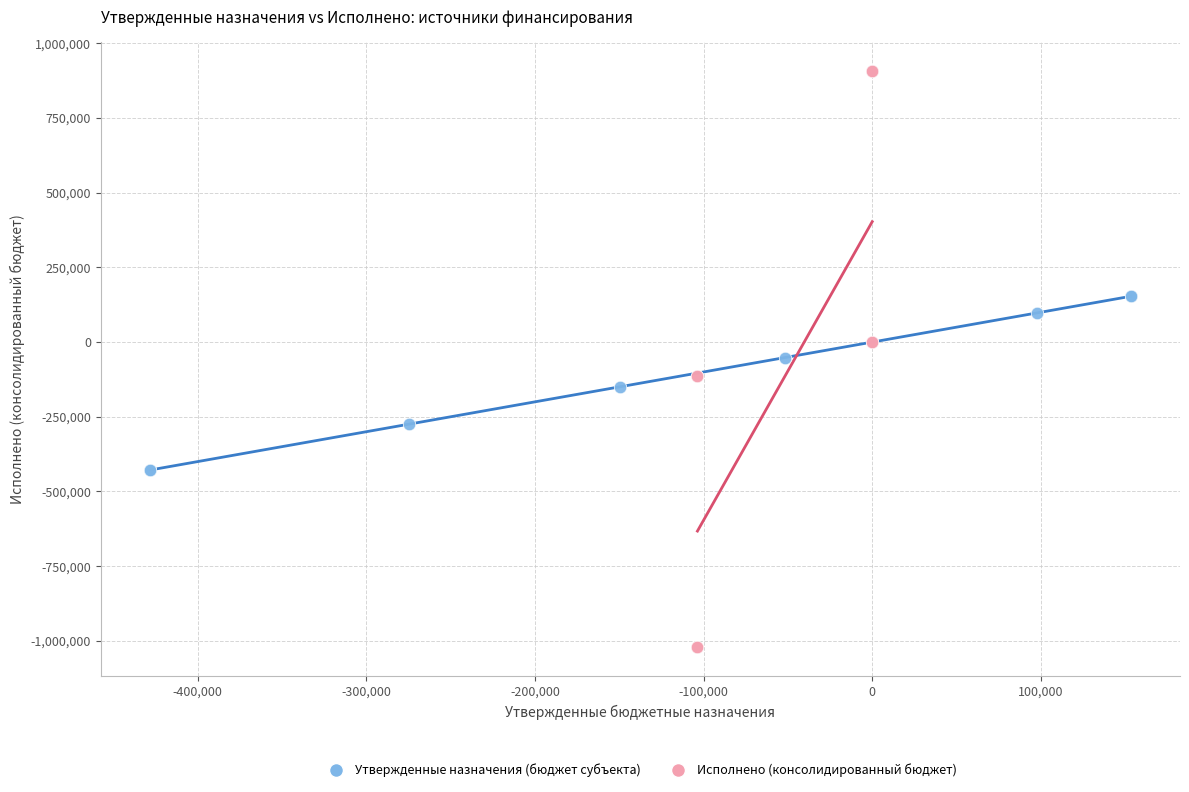

Which series contains the lowest Y value?

Исполнено (консолидированный бюджет)